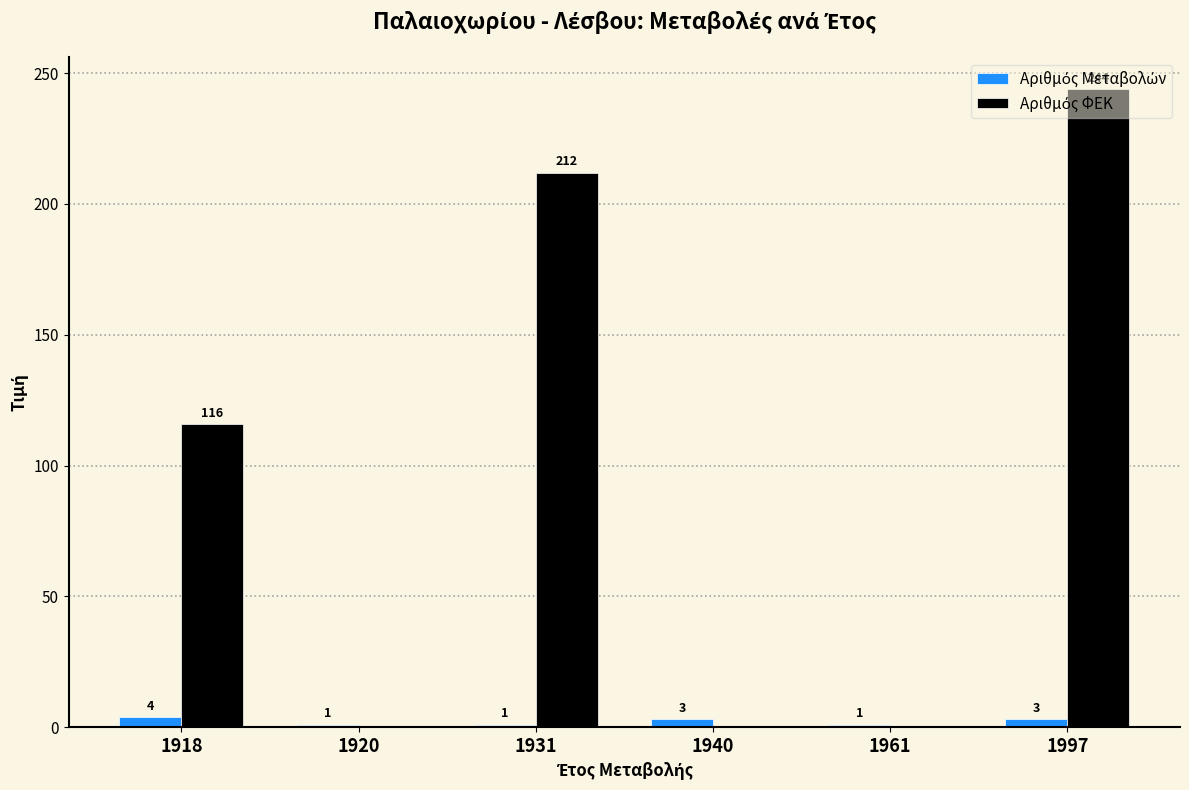

What is the greatest value displayed?

244